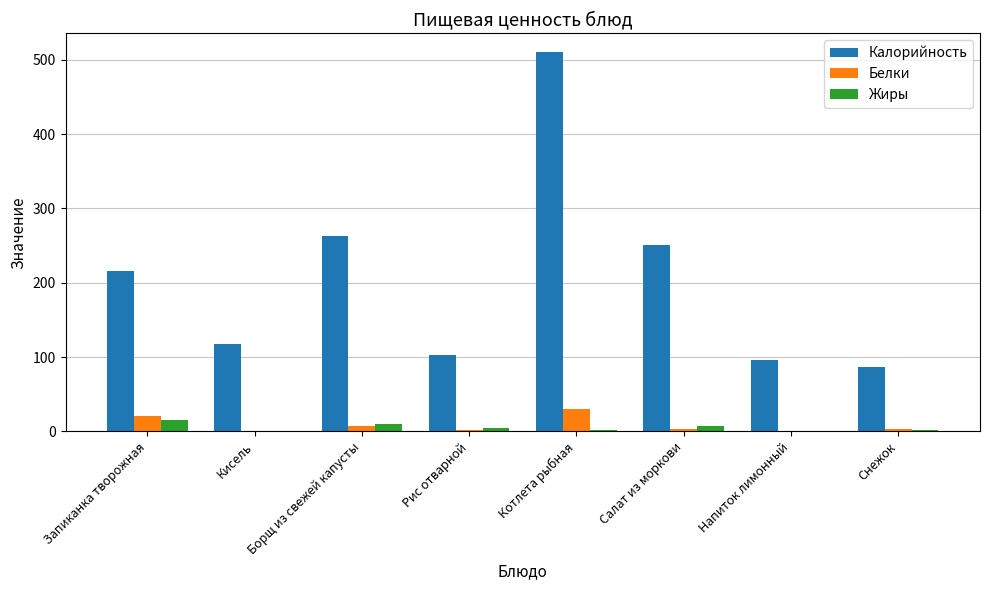

What is the maximum value for Белки?

29.8